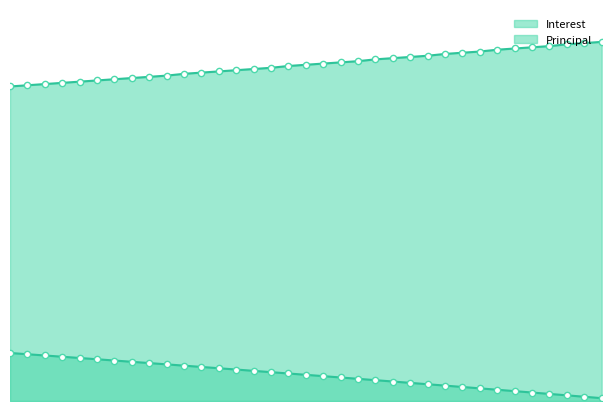

What is the label of the 8th point from the left?

Jan 2025